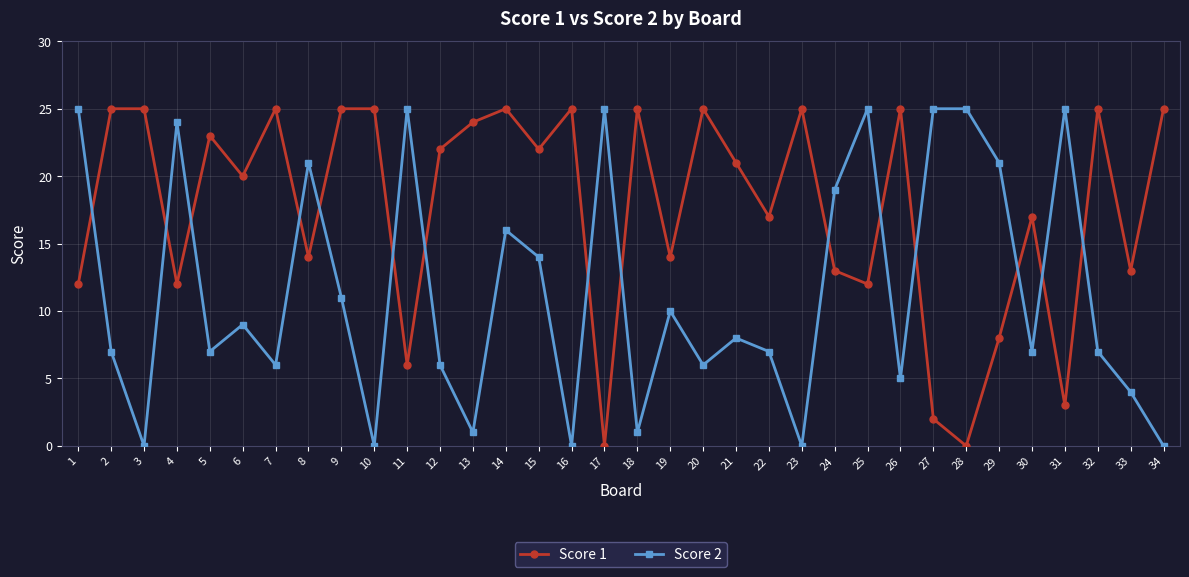

At which category is the sum across all series the highest?

14